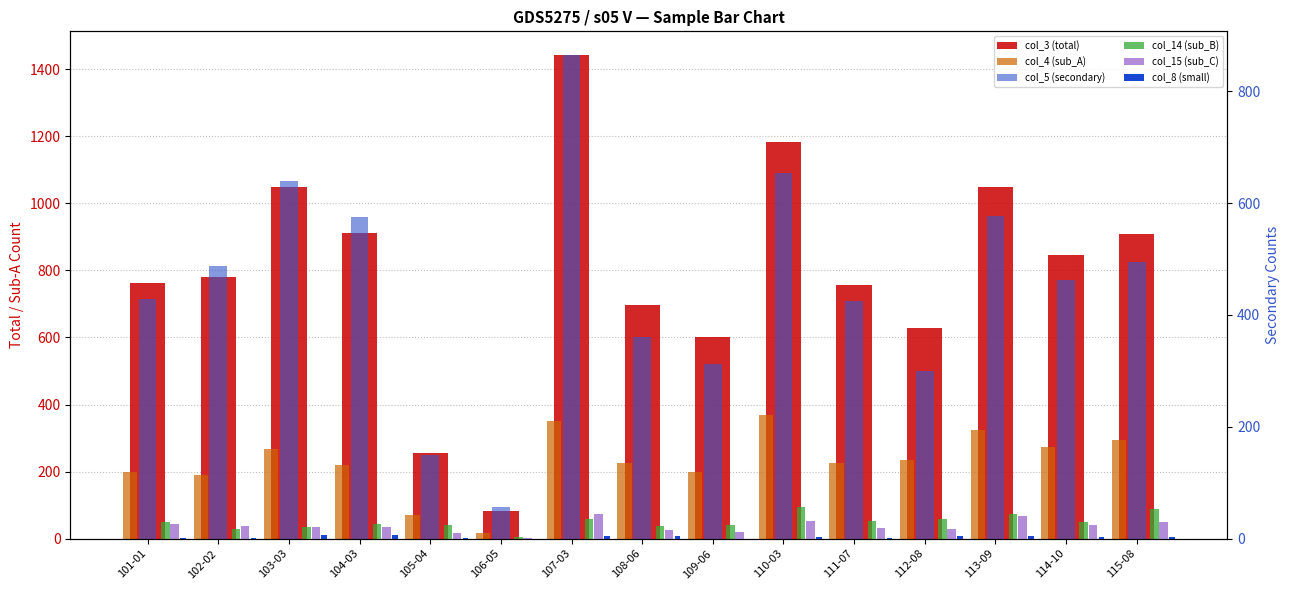

What is the greatest value displayed?

1441